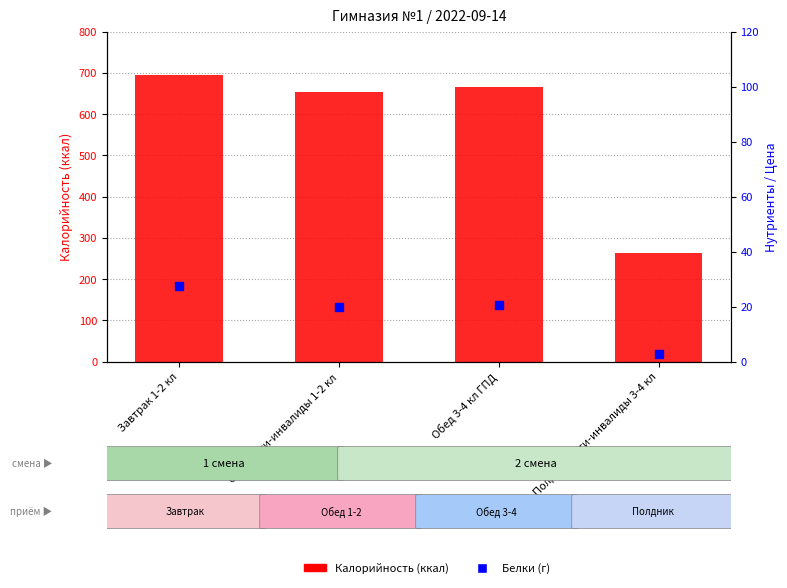

At how many categories does at least one series exceed 285?

3